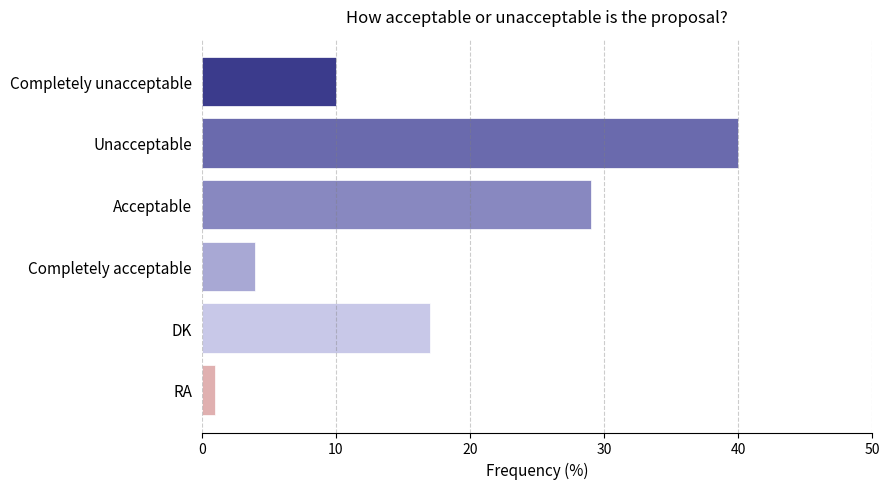

What is the change in value from Unacceptable to RA?

-39